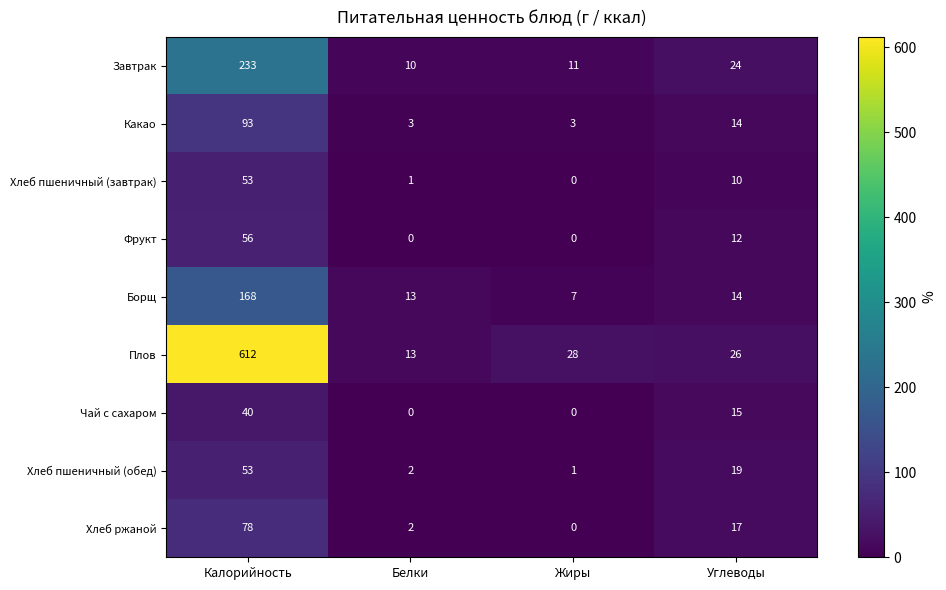

Which series changed the most between Белки and Углеводы?

Хлеб пшеничный (обед)